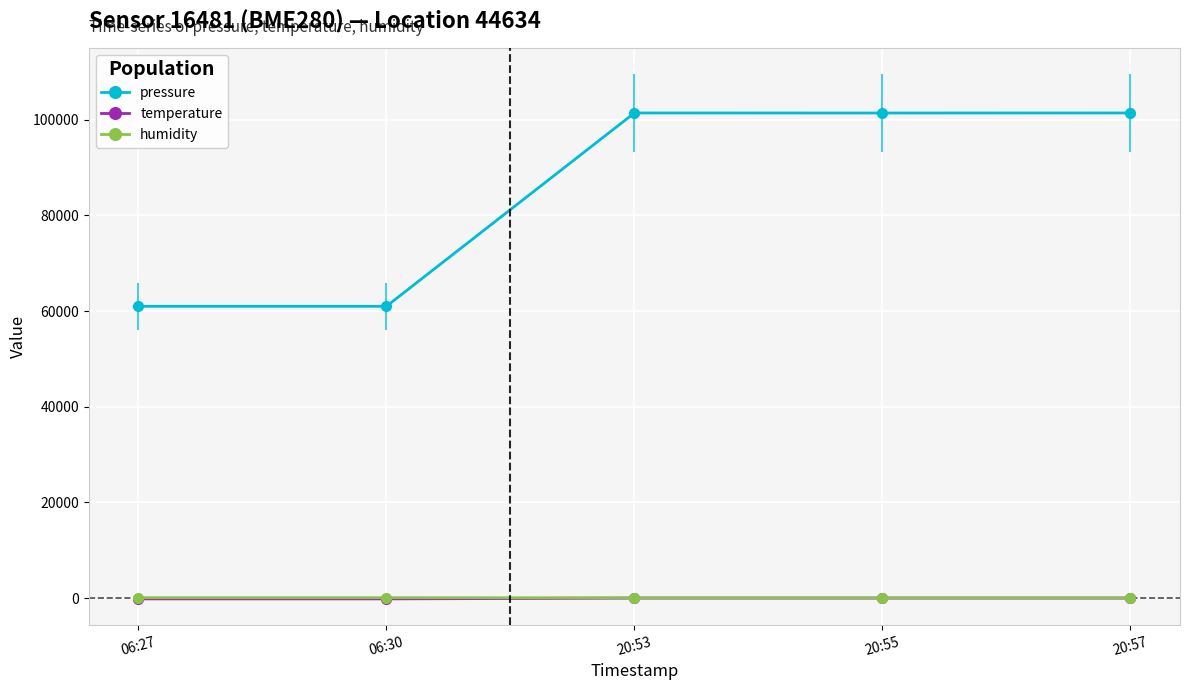

What position from the right is 06:30?

4